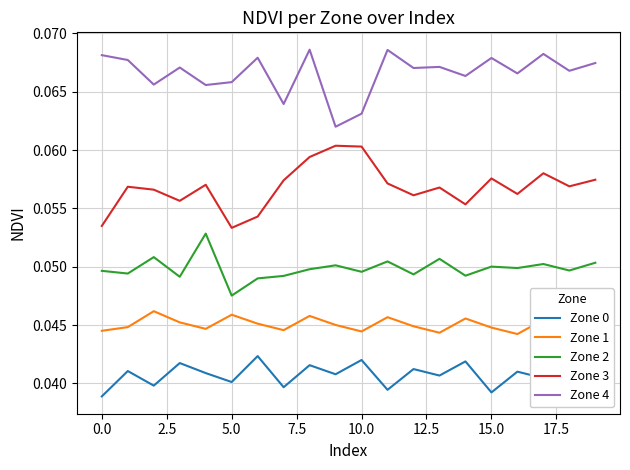

Rank the series by their average value, from highest to lowest.

Zone 4, Zone 3, Zone 2, Zone 1, Zone 0